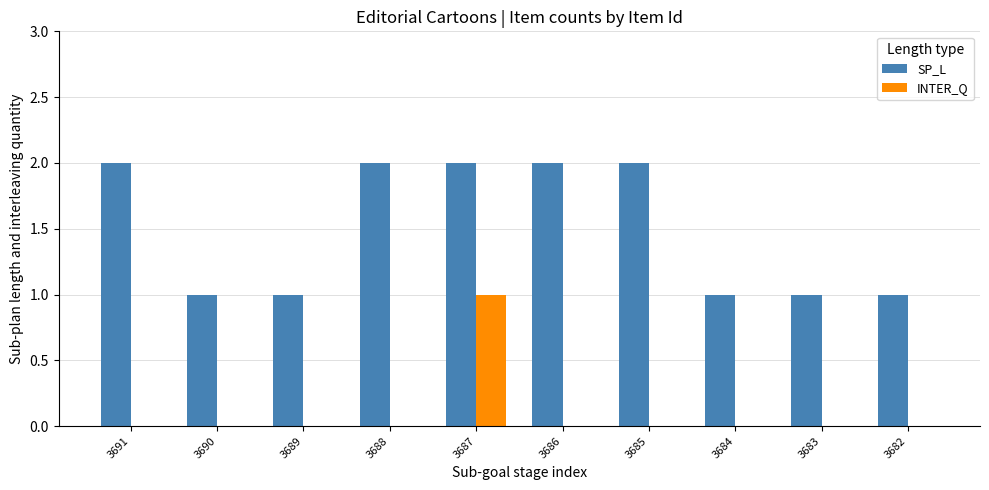

What is the total value across all series at 3690?

1